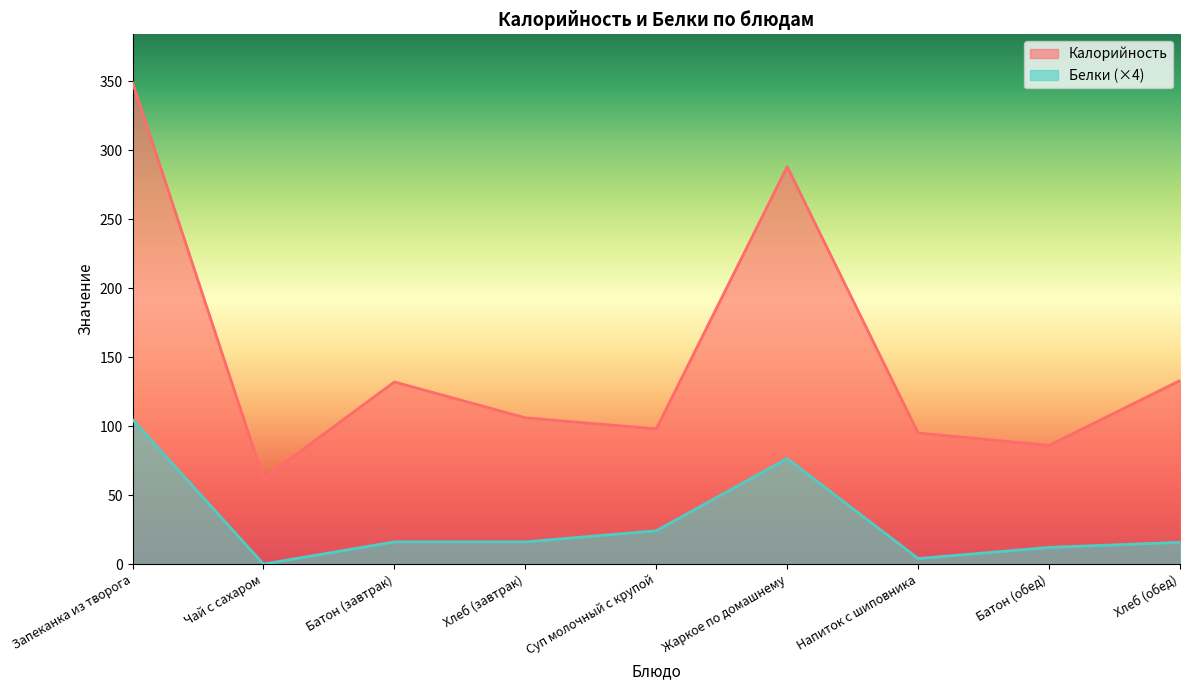

What is the sum of the Белки values at Напиток с шиповника and Батон (обед)?

16.1